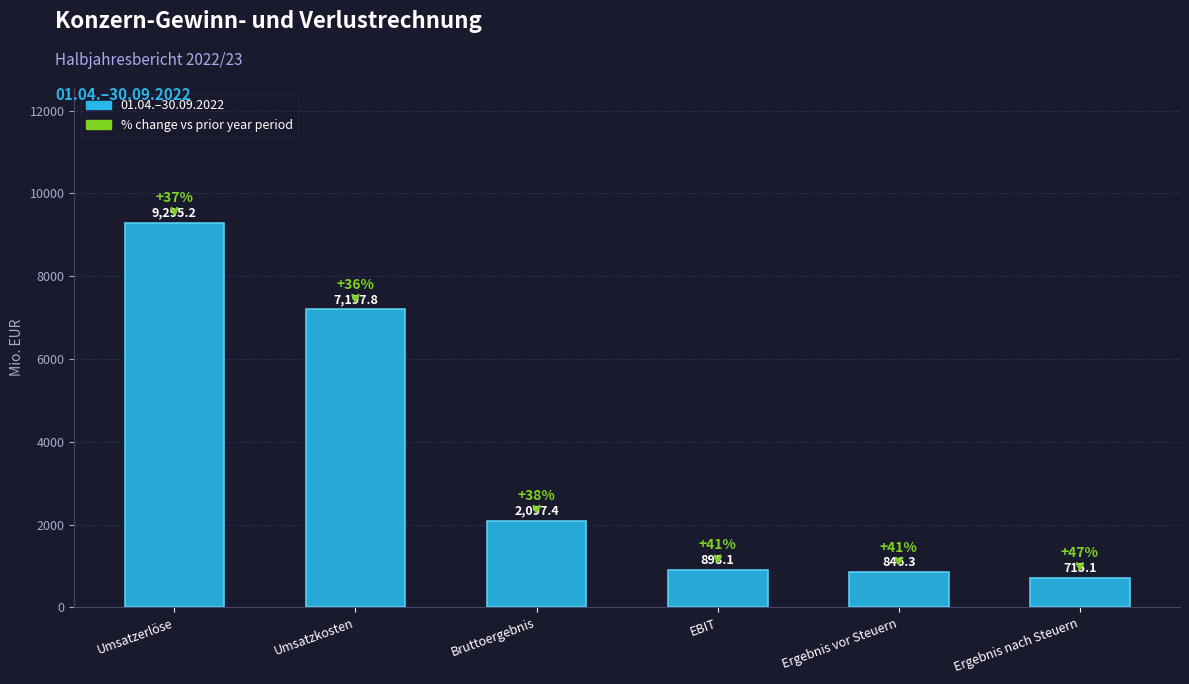

List the labels in order of value, smallest first.

Ergebnis nach Steuern, Ergebnis vor Steuern, EBIT, Bruttoergebnis, Umsatzkosten, Umsatzerlöse